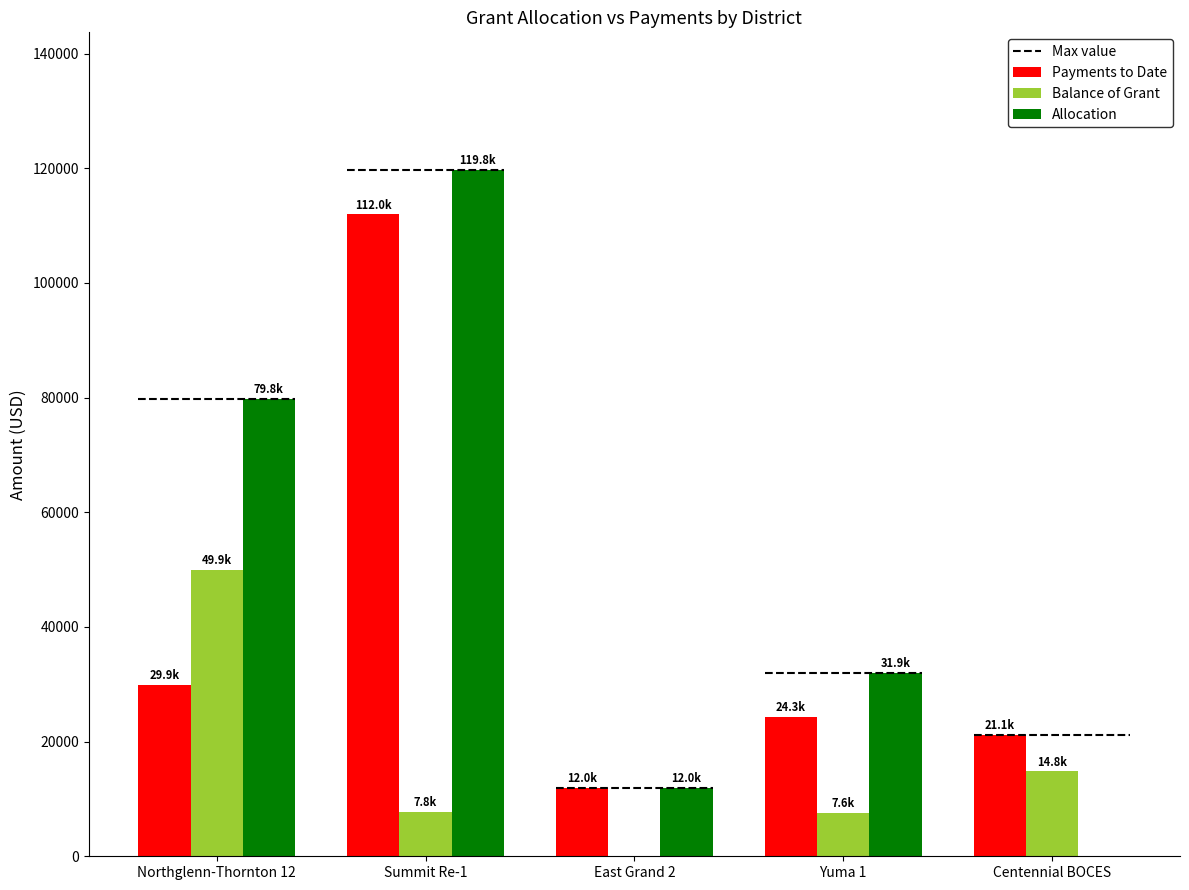

How many groups of bars are there?

5